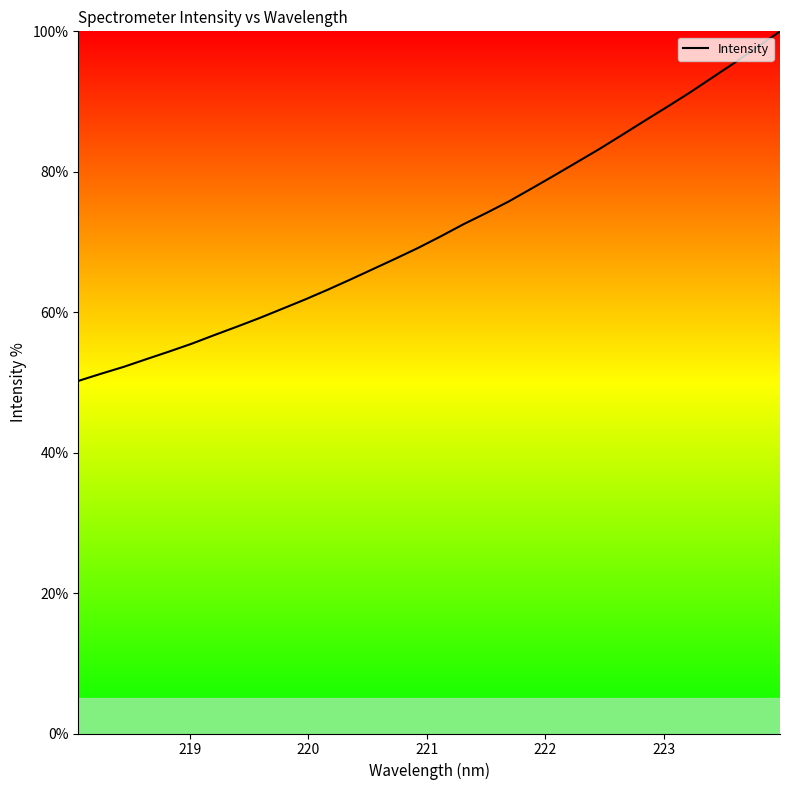

What is the minimum value shown in the chart?

50.2